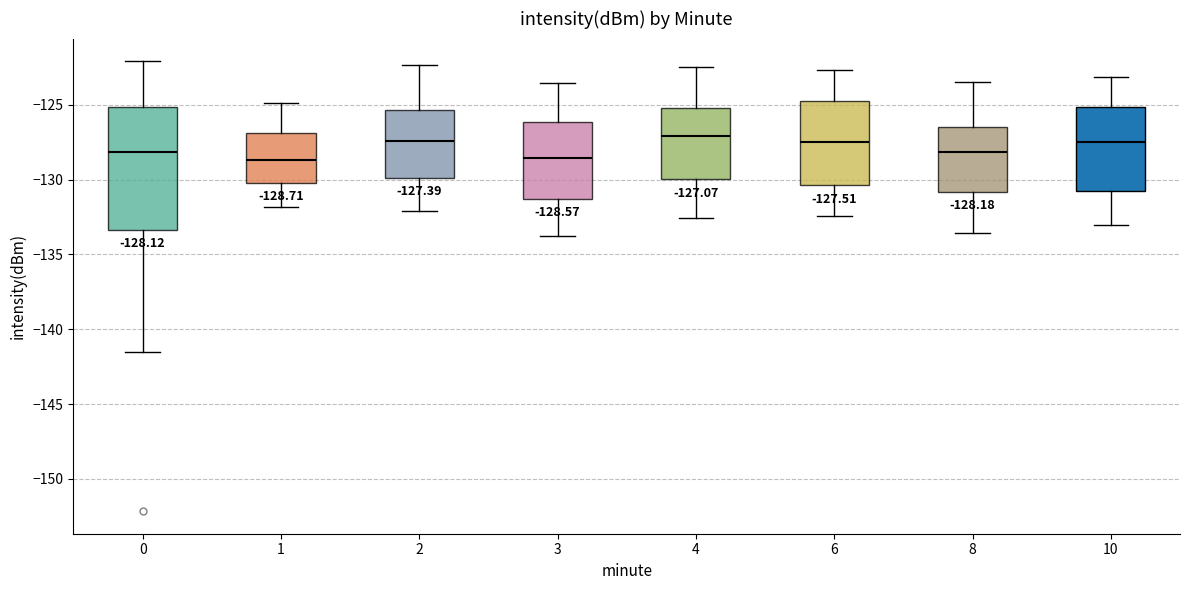

Which box is the tallest, from its lower edge to its upper edge?

0